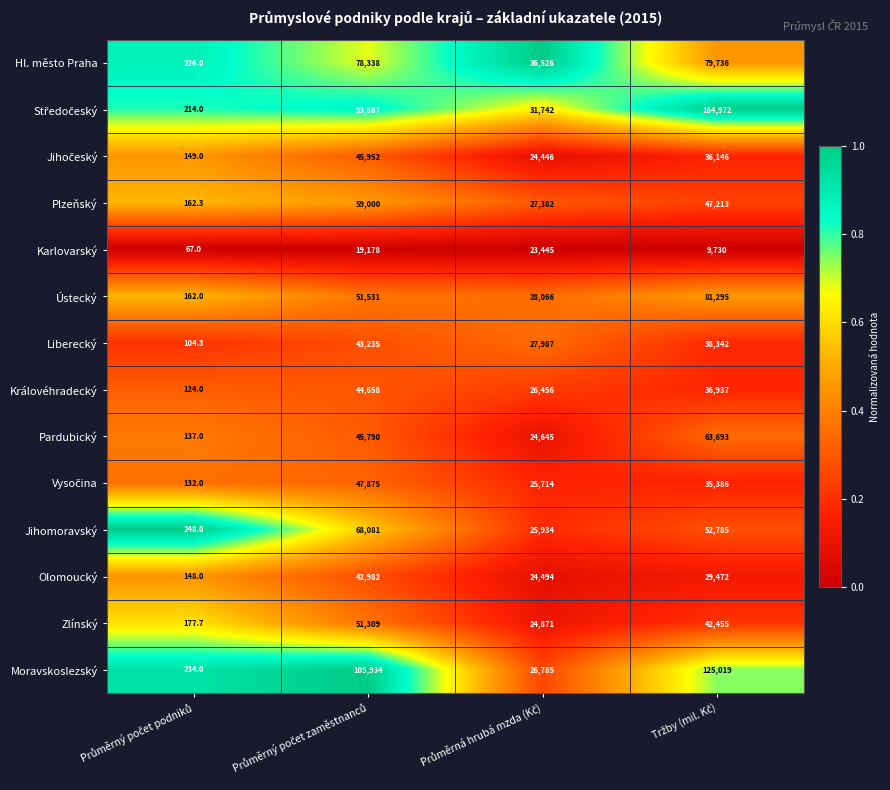

What is the highest value of the Olomoucký series?

42982.0